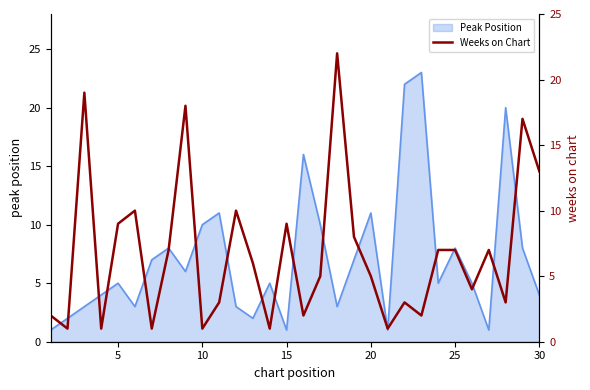

Is it true that Peak Position equals 2 at 5?

False